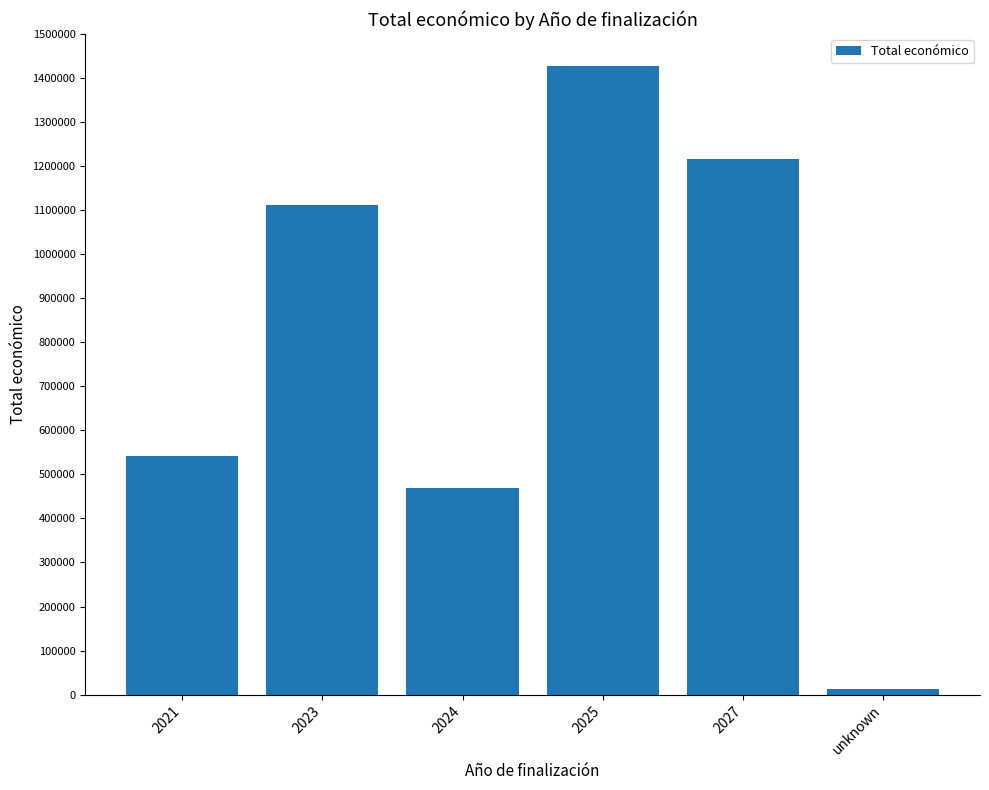

What position from the left is 2027?

5